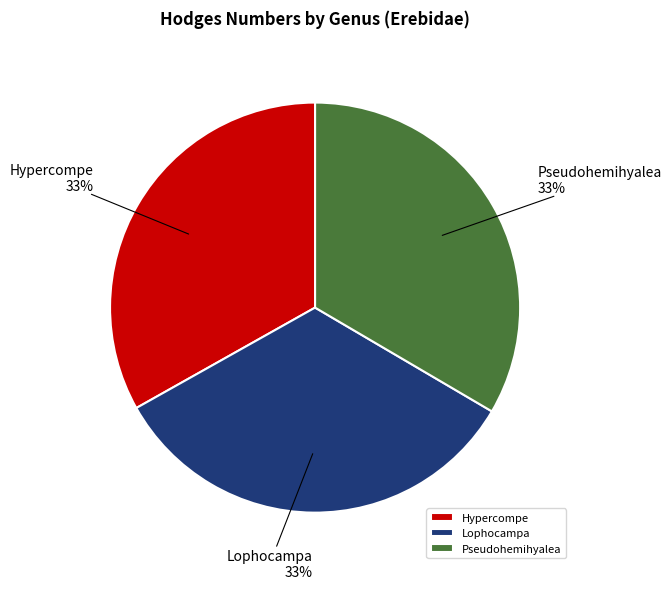

Combined, do Hypercompe and Pseudohemihyalea account for over 50%?

Yes